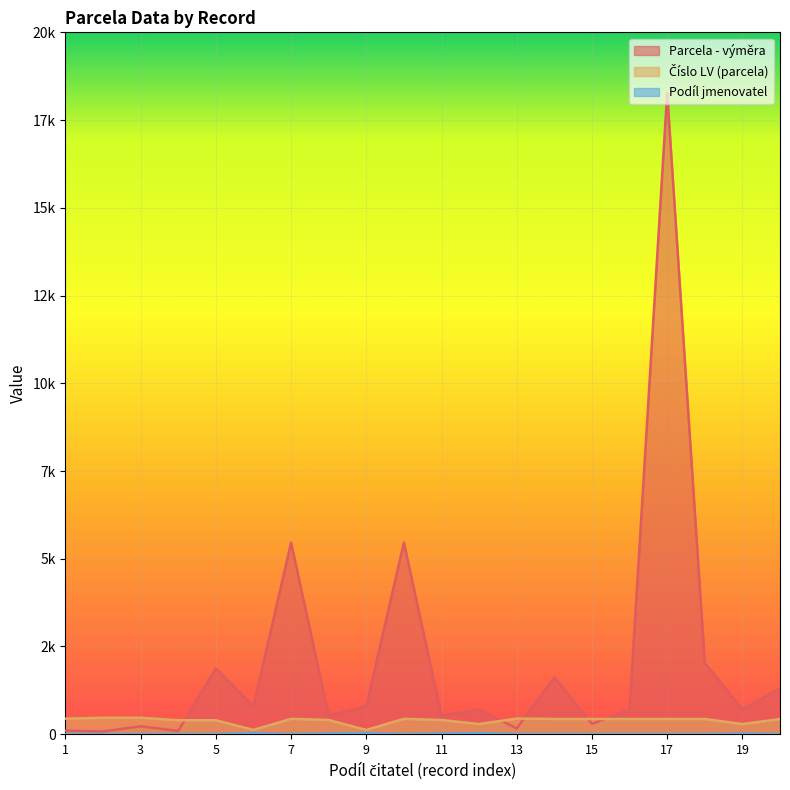

Which series has the widest spread of values?

Parcela - výměra